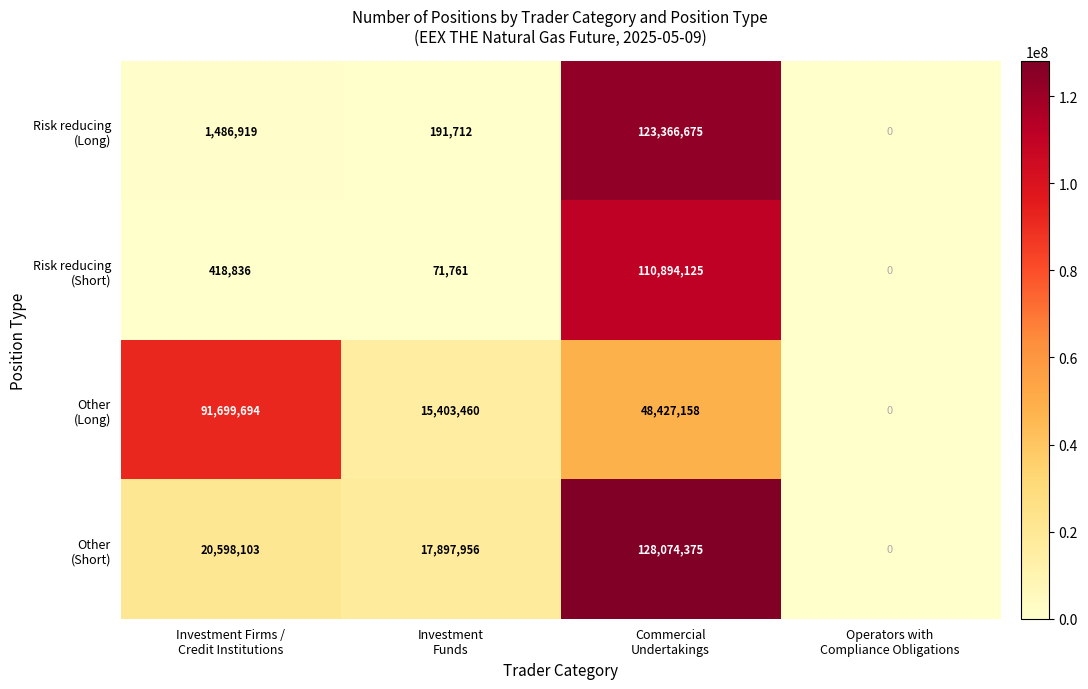

What is the greatest value displayed?

128074375